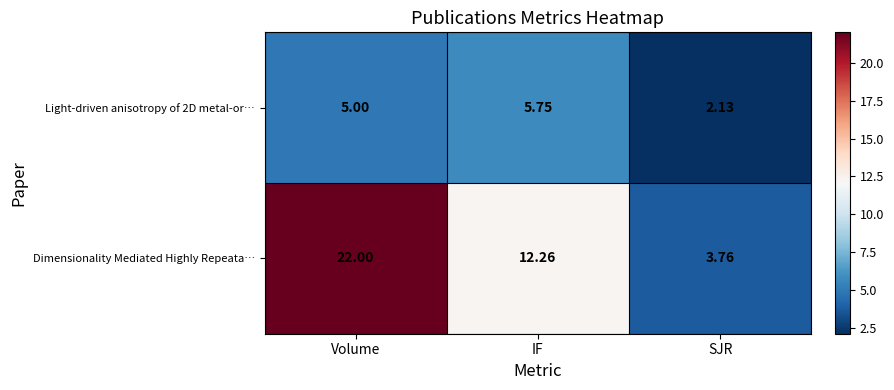

At which label does Light-driven anisotropy of 2D metal-or… reach its minimum?

SJR